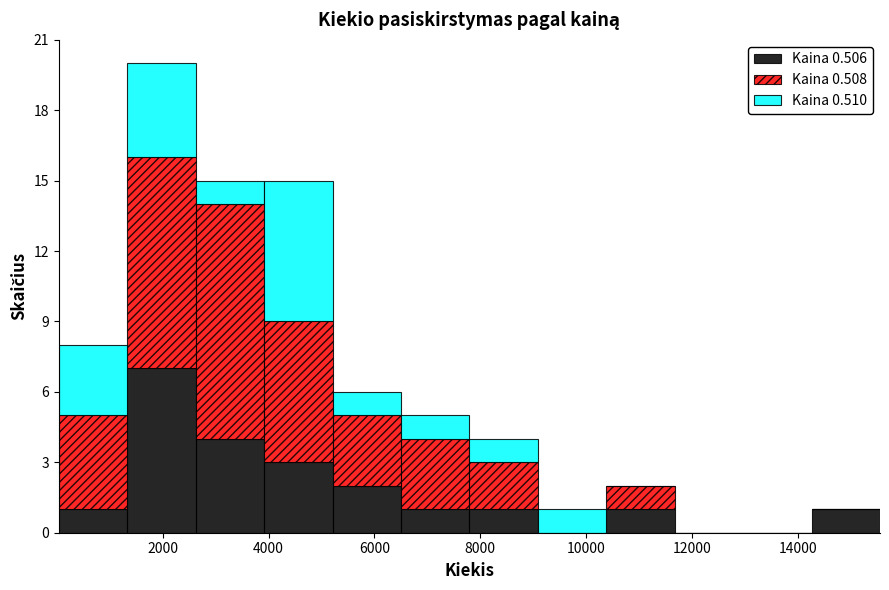

What is the total height of the stacked bar covering 7800 to 9000 on the x-axis? Neither the bar edges nor the heights are printed on the chart, so give them approximately, as read against the axes.

4